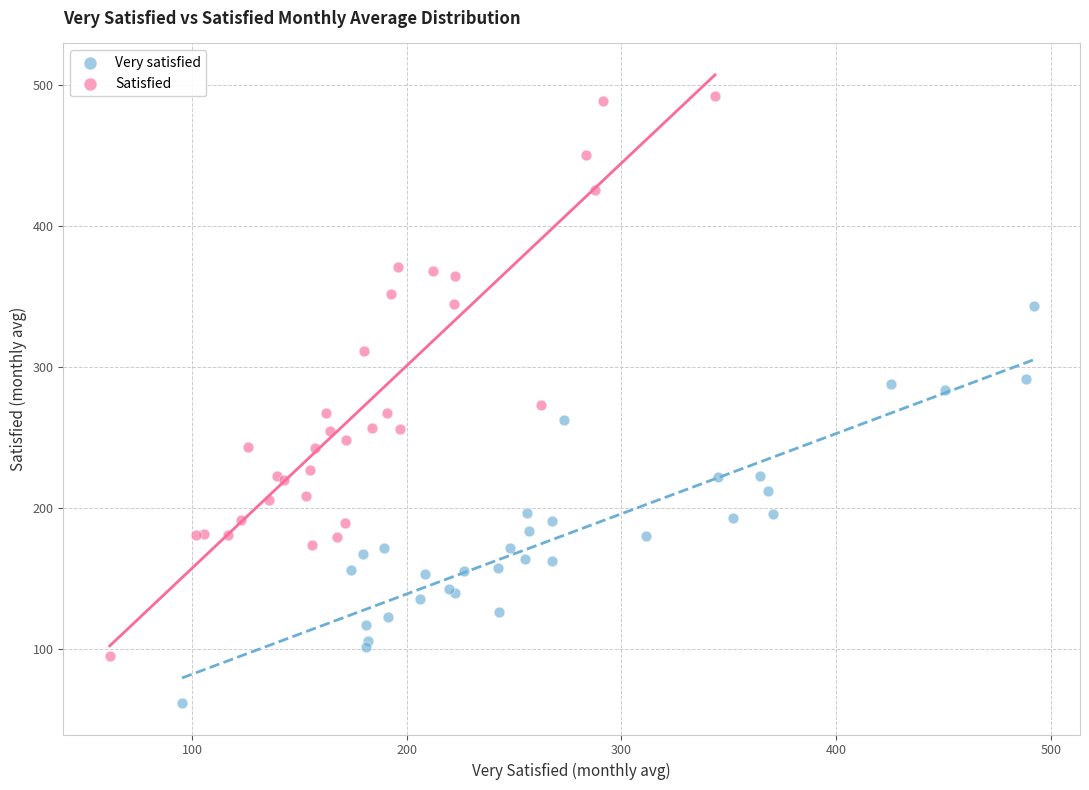

What are all the series names shown in the legend?

Very satisfied, Satisfied